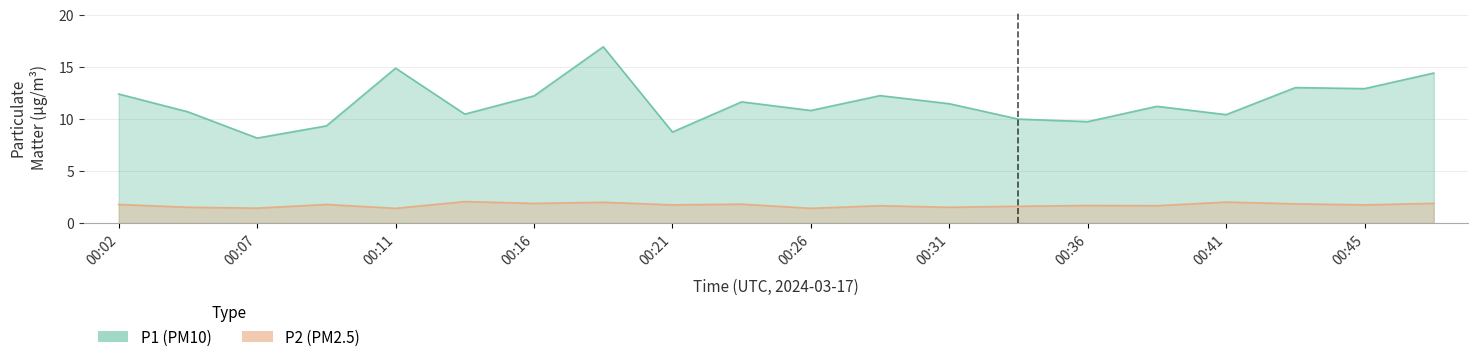

At which category is the sum across all series the highest?

00:19